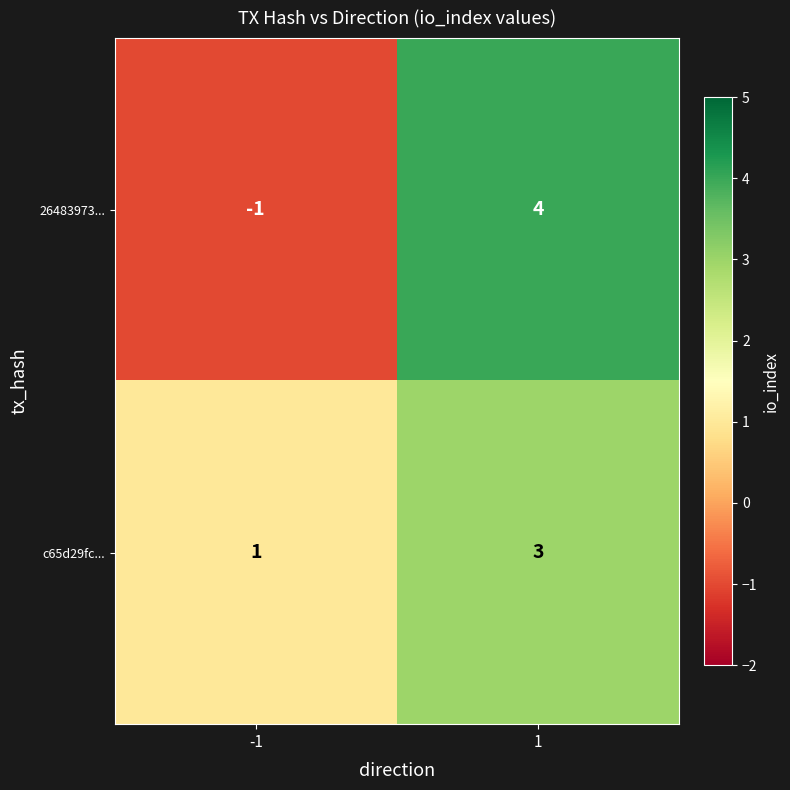

At -1, list the series in order from smallest to largest.

26483973..., c65d29fc...